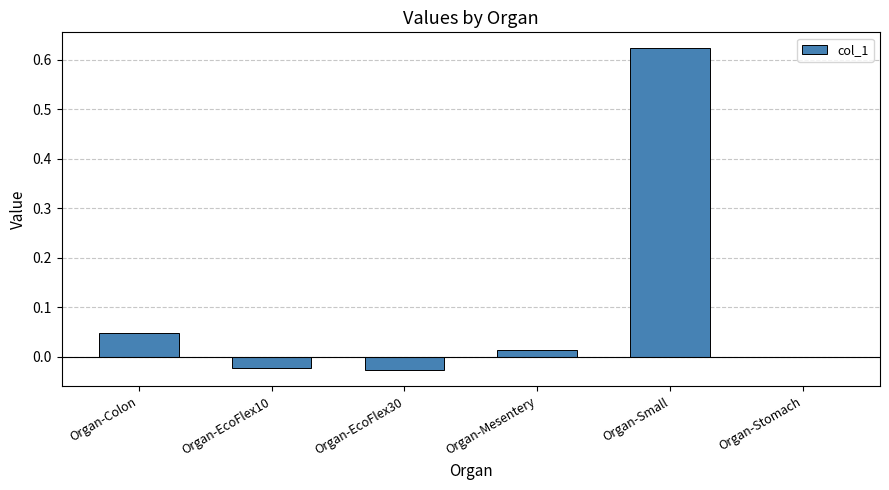

The value at Organ-EcoFlex30 is -0.0. True or false?

True